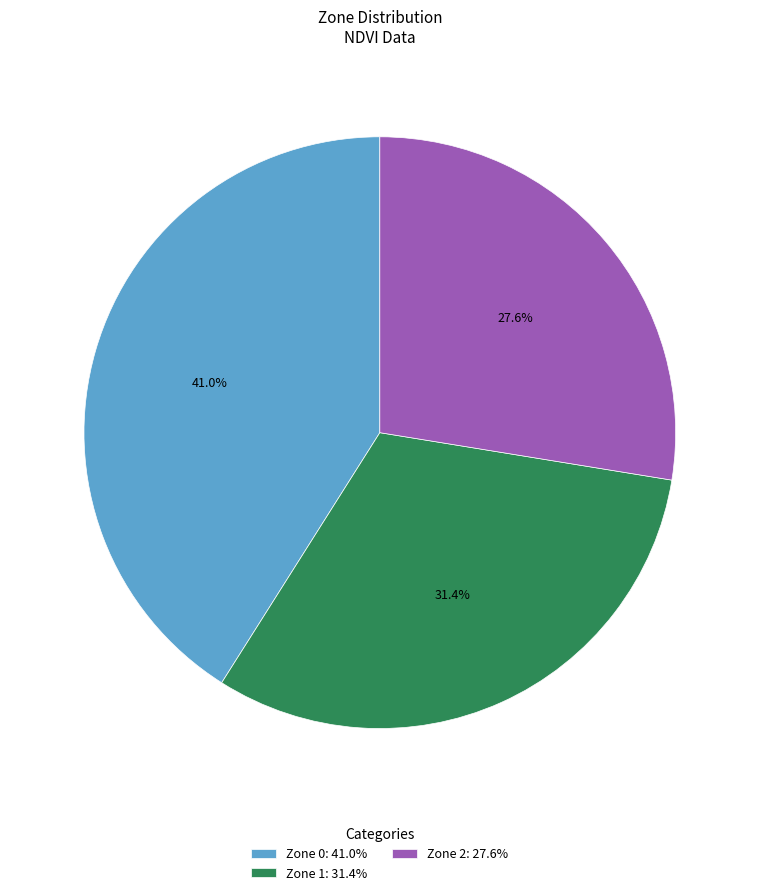

Between Zone 1: 31.4% and Zone 2: 27.6%, which is larger?

Zone 1: 31.4%